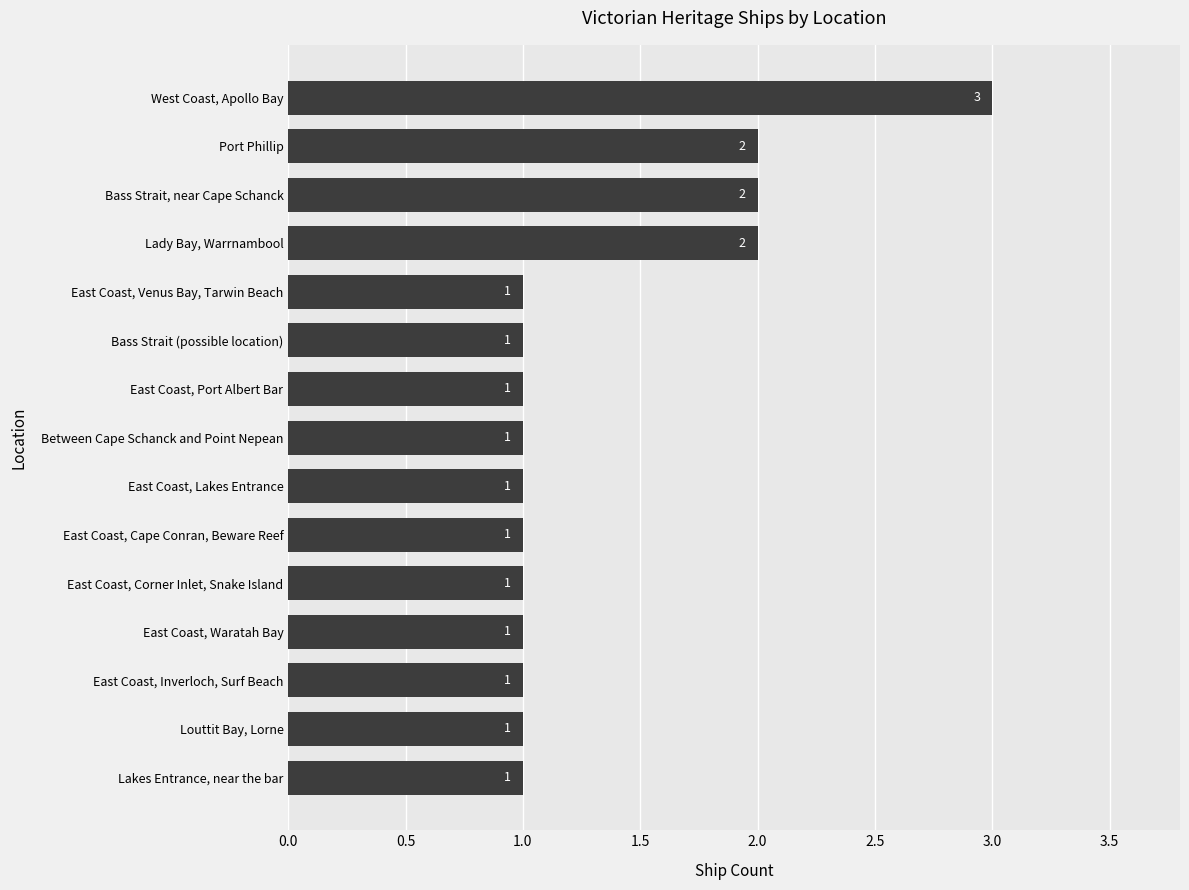

What is the value of the 11th bar from the top?

1